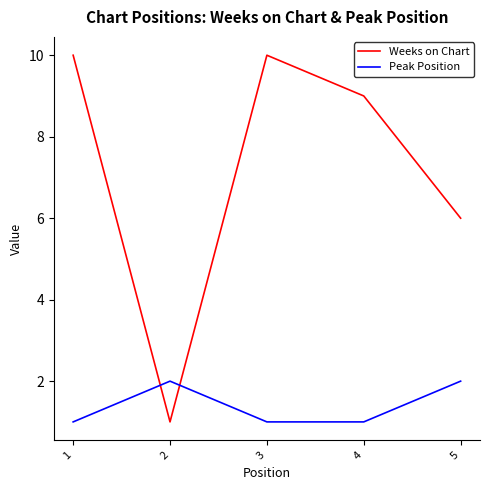

Is the value of Peak Position at 5 greater than the value of Weeks on Chart at 3?

No